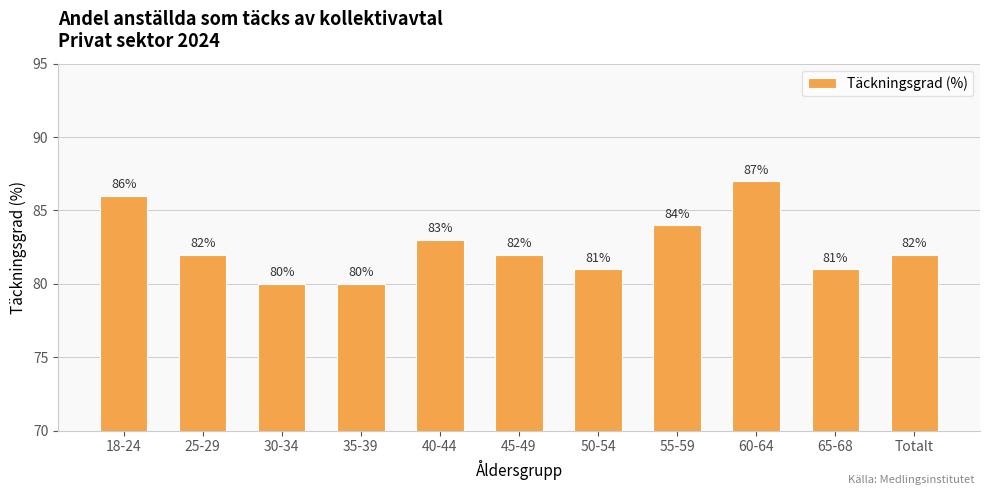

True or false: the data shows 41 at Totalt.

False